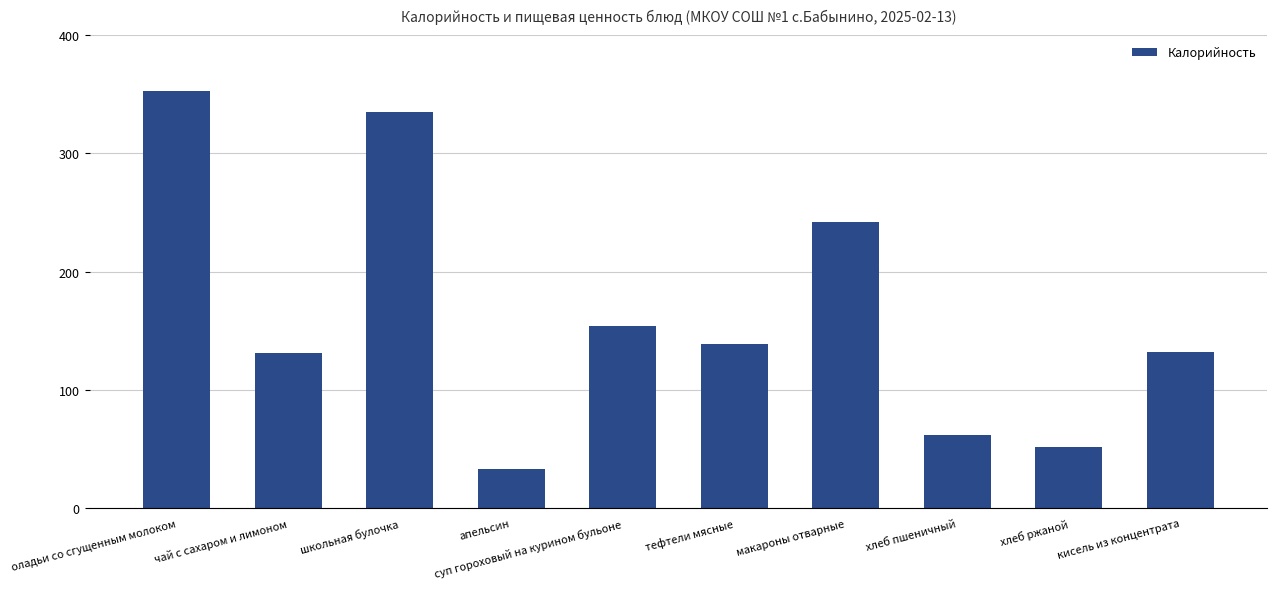

What is the label of the 9th bar from the left?

хлеб ржаной